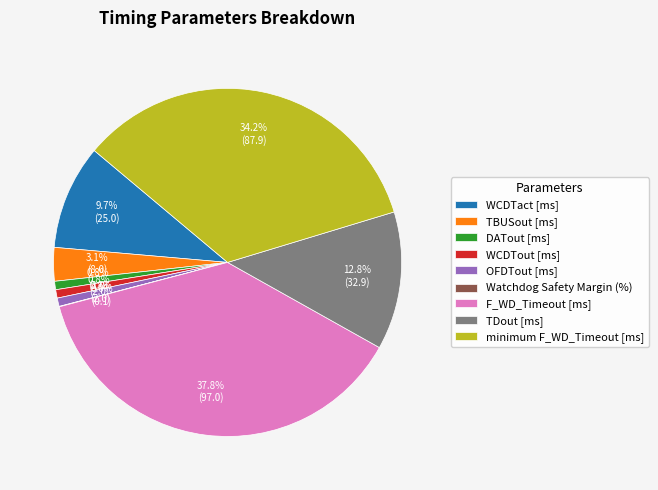

What is the largest slice in the pie chart?

F_WD_Timeout [ms]